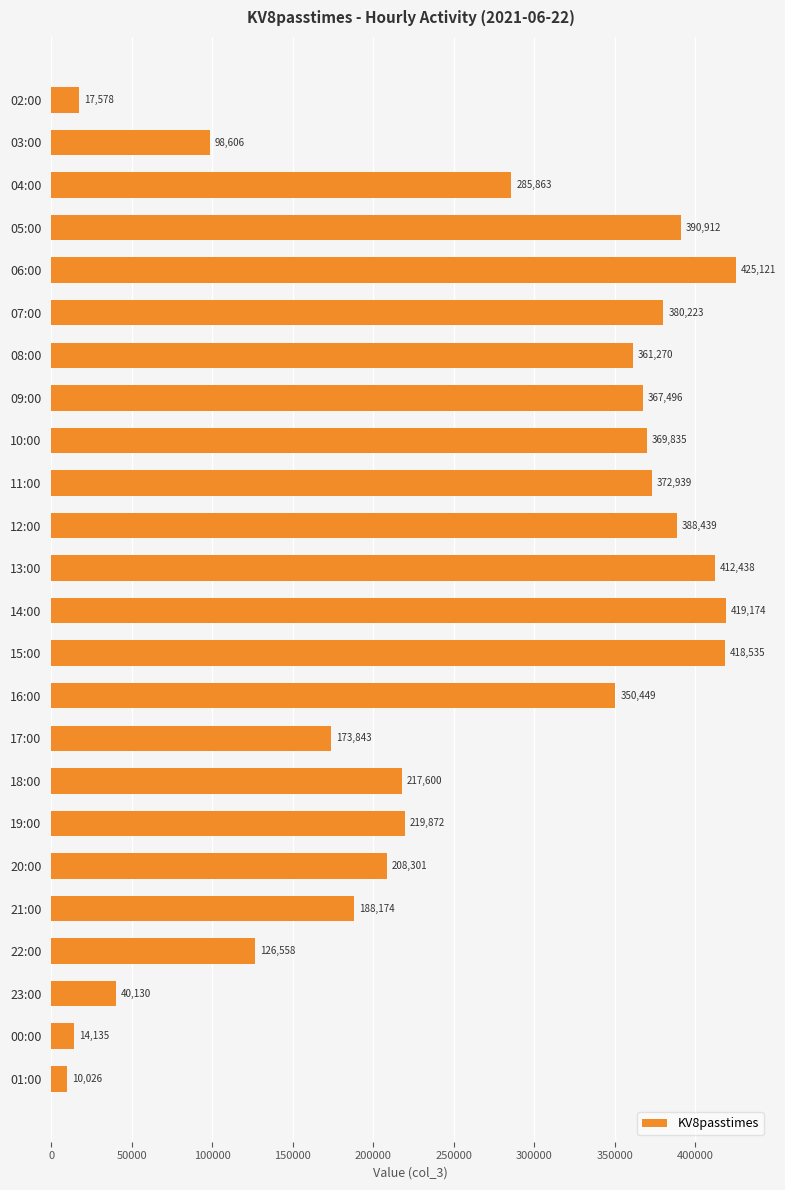

How many bars are there in total?

24